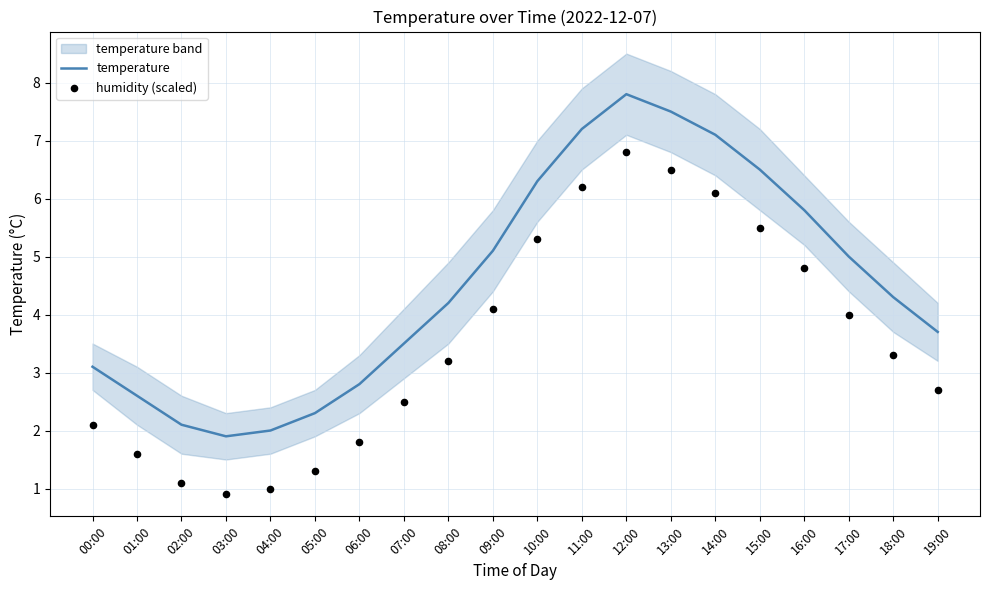

Which series has the largest total across all categories?

temperature